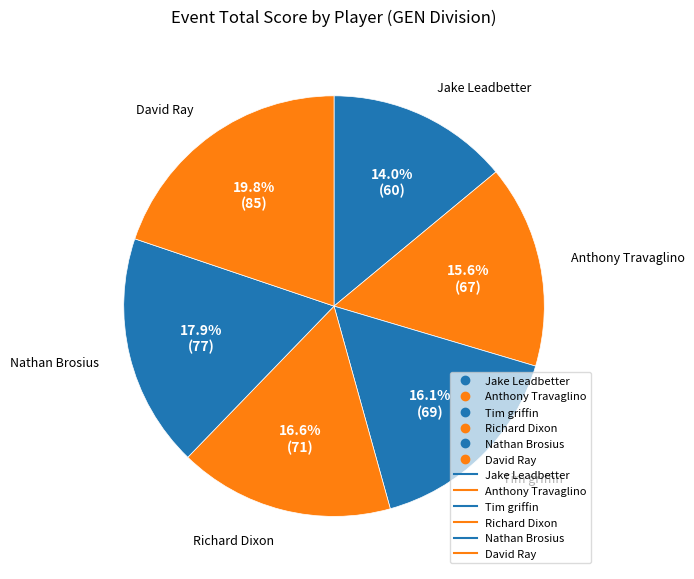

Rank the categories by value from highest to lowest.

David Ray, Nathan Brosius, Richard Dixon, Tim griffin, Anthony Travaglino, Jake Leadbetter